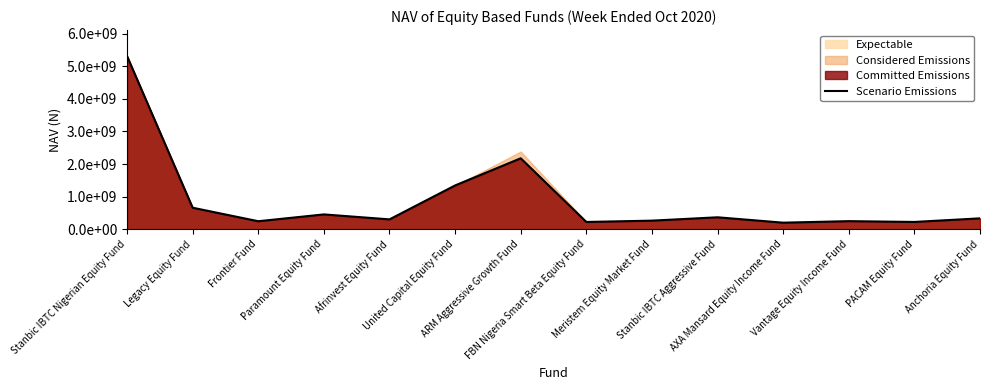

Rank the categories by value from highest to lowest.

Stanbic IBTC Nigerian Equity Fund, ARM Aggressive Growth Fund, United Capital Equity Fund, Legacy Equity Fund, Paramount Equity Fund, Stanbic IBTC Aggressive Fund, Anchoria Equity Fund, Afrinvest Equity Fund, Meristem Equity Market Fund, Vantage Equity Income Fund, Frontier Fund, PACAM Equity Fund, FBN Nigeria Smart Beta Equity Fund, AXA Mansard Equity Income Fund